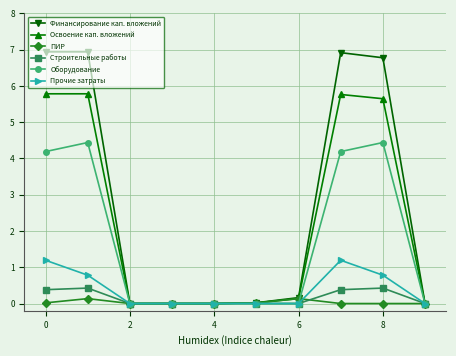

At how many categories does at least one series exceed 4?

4